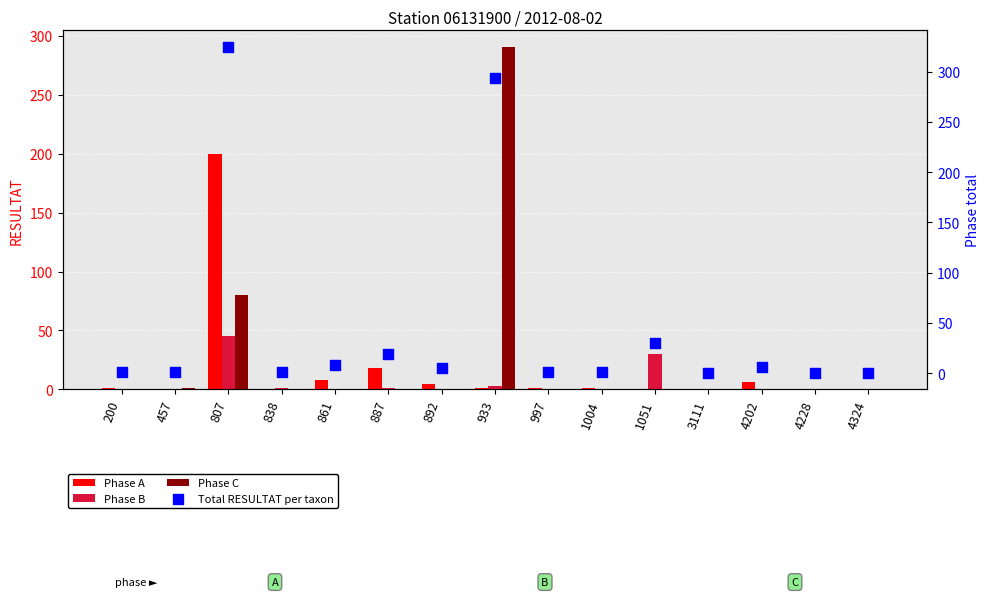

Which series has the largest Y range (max minus min)?

Total RESULTAT per taxon